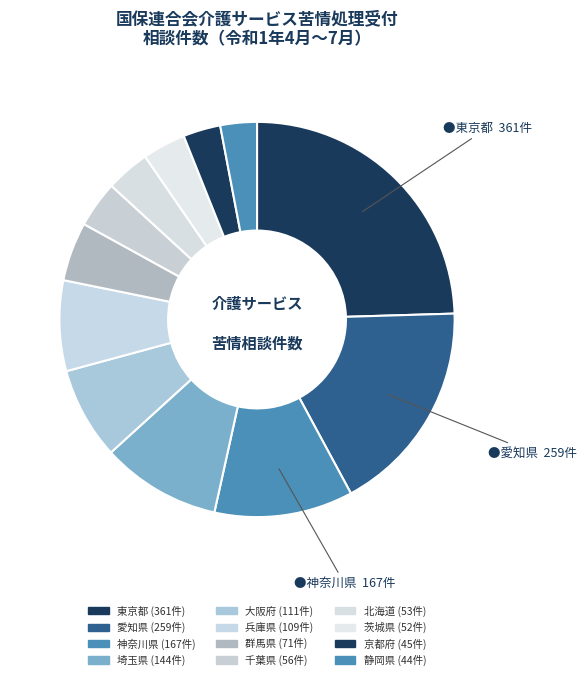

How many segments does this pie chart have?

12